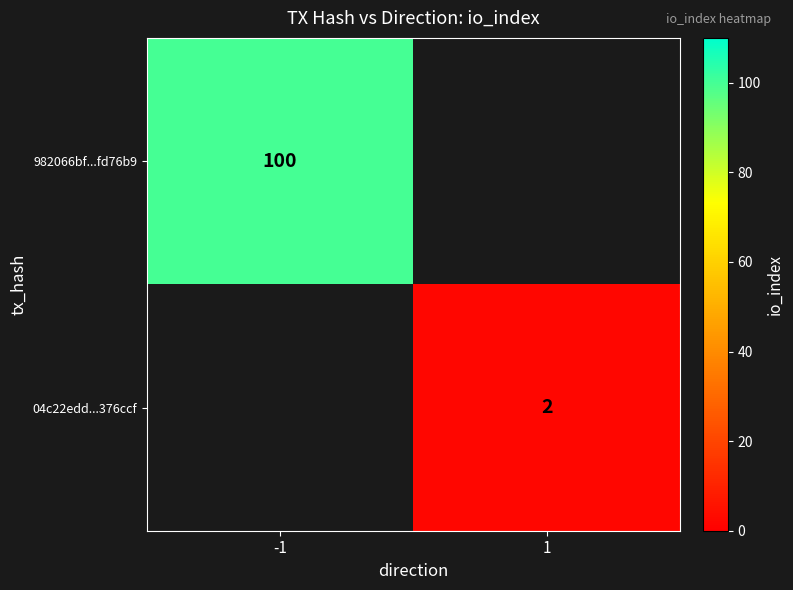

The 04c22edd...376ccf series shows 2 at 1. True or false?

True